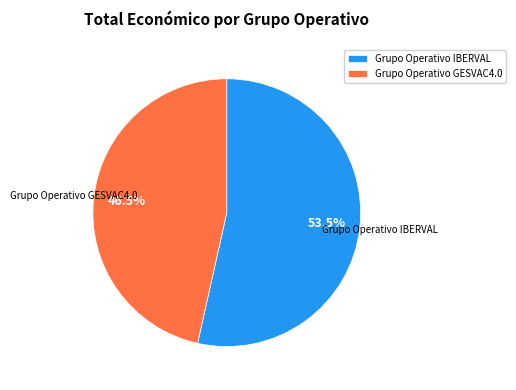

To the nearest percent, what is the average slice percentage?

50%